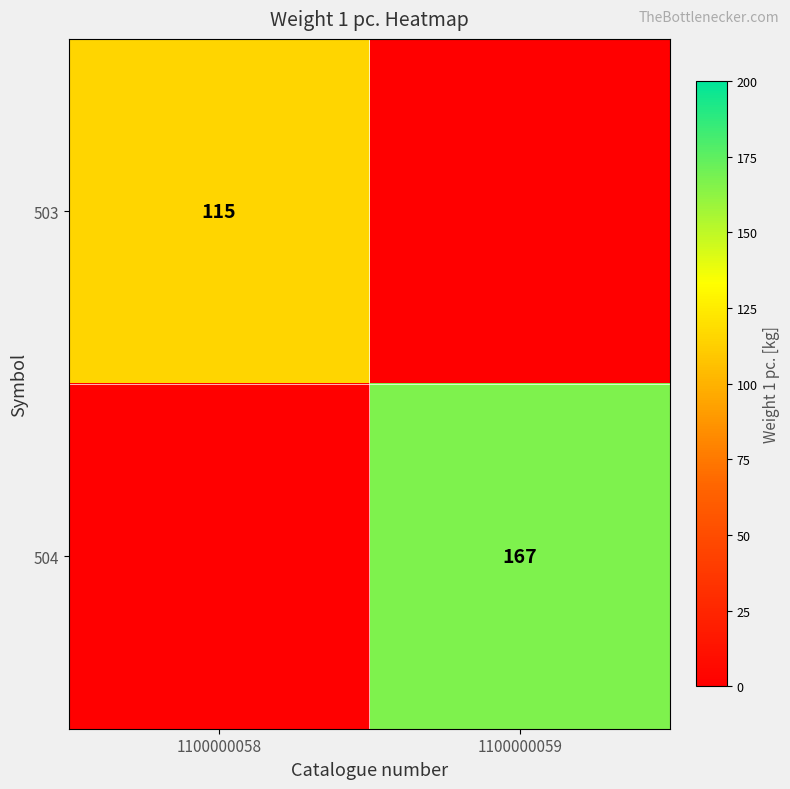

The 503 series shows 65 at 1100000058. True or false?

False